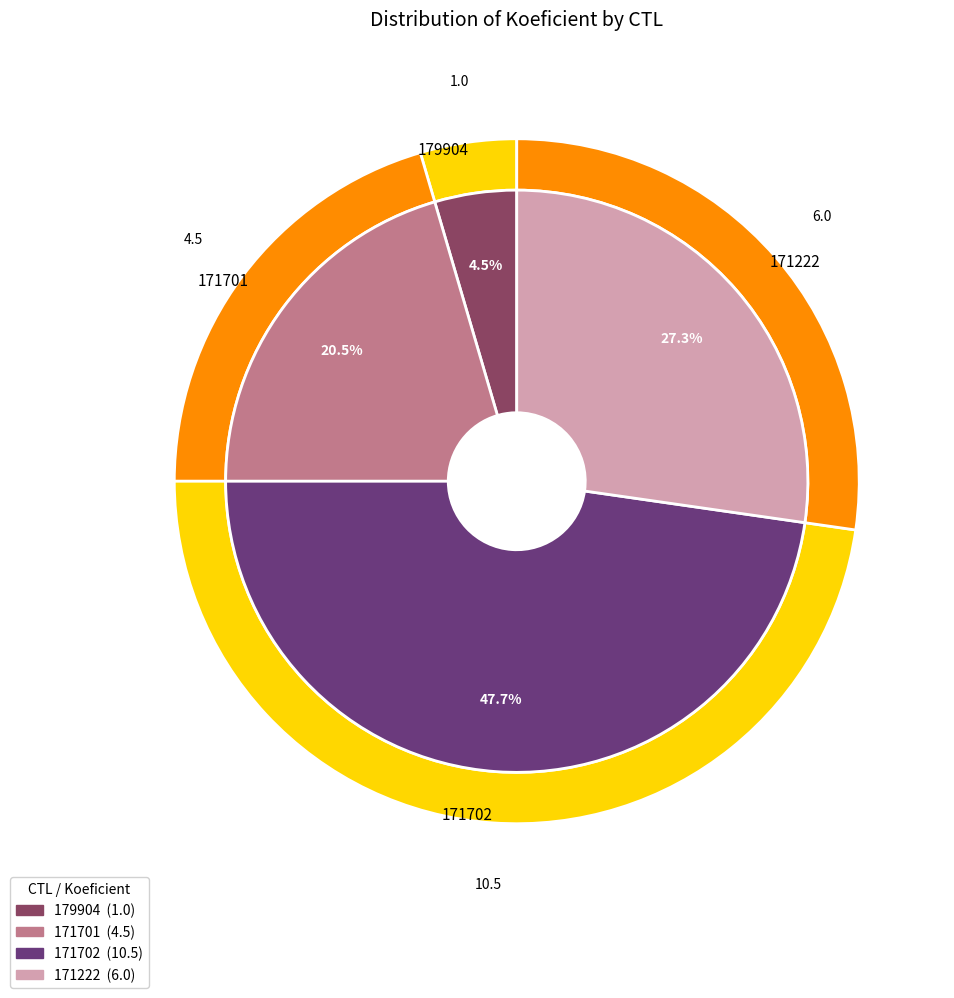

Which category has the biggest portion of the pie?

171702